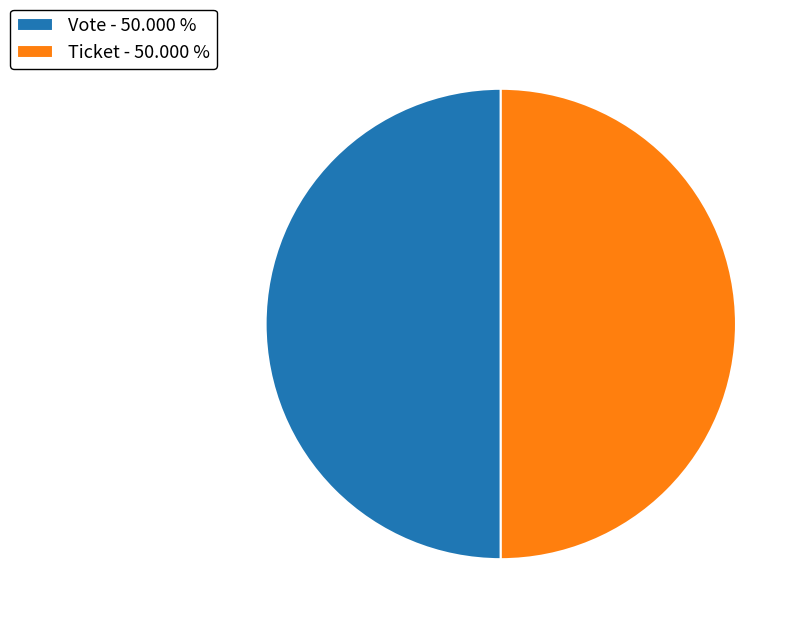

The Vote slice represents 95% of the pie. True or false?

False